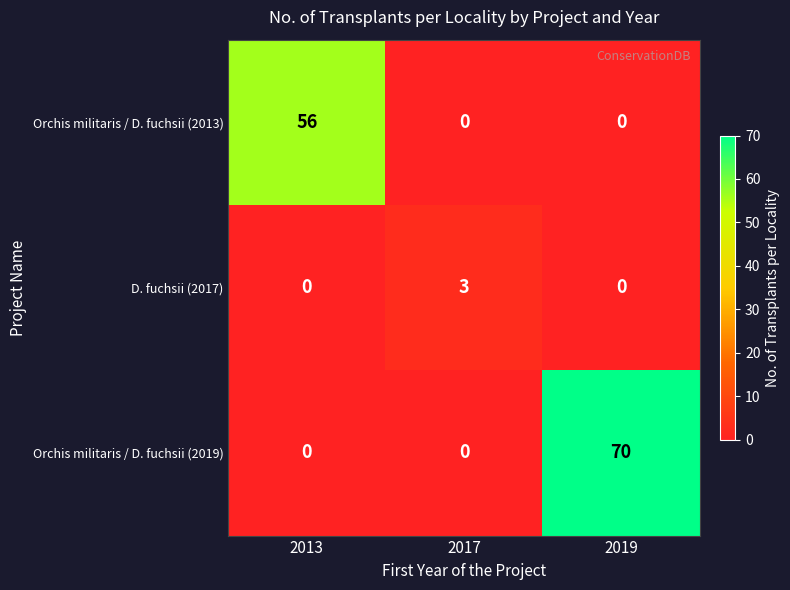

At how many categories does at least one series exceed 33?

2